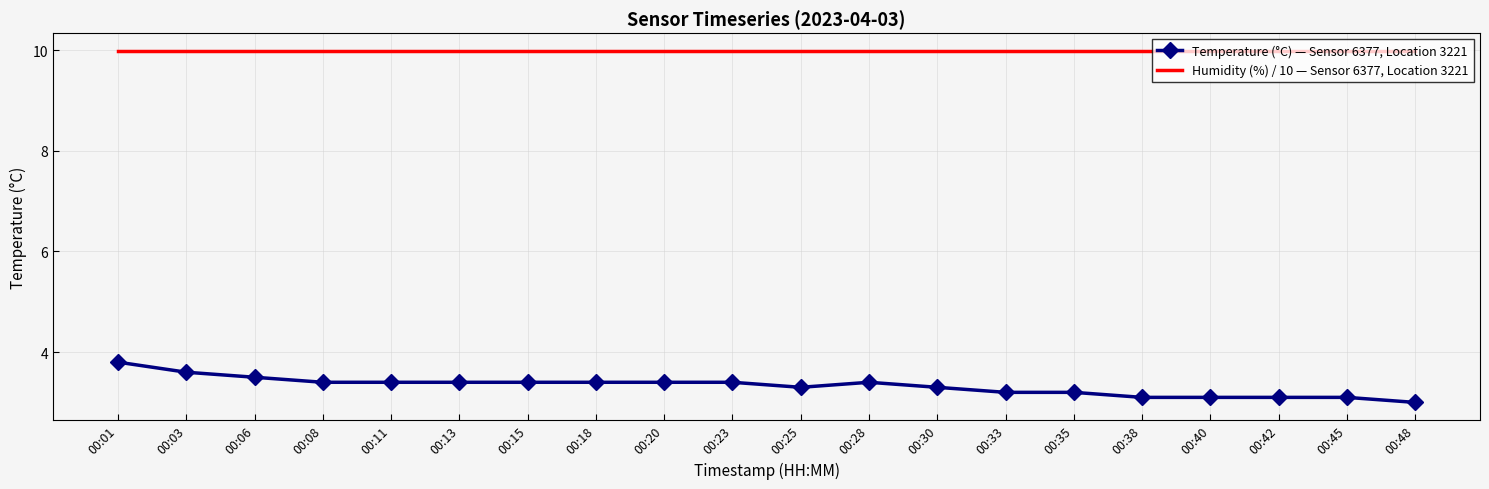

Which series has the largest range (max minus min)?

Temperature (°C) — Sensor 6377, Location 3221